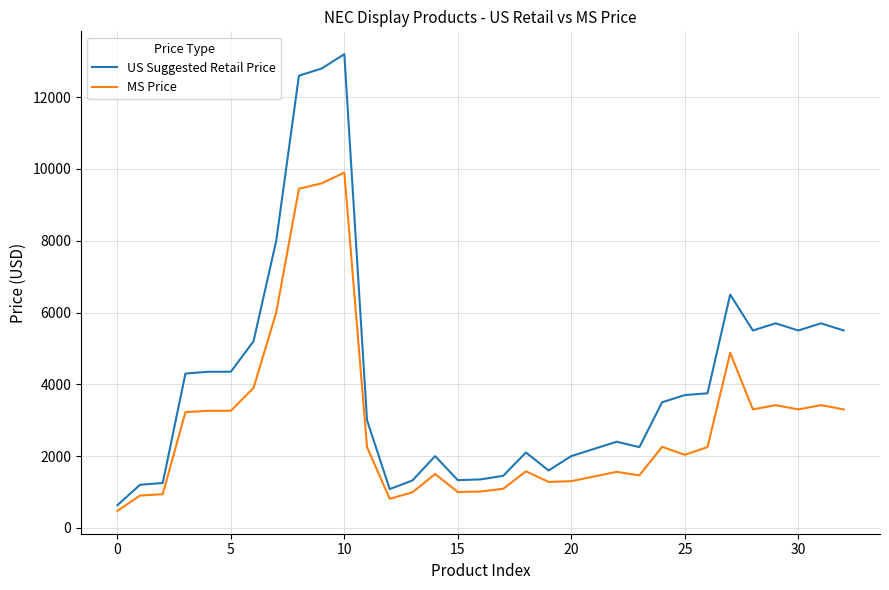

Which series has the largest range (max minus min)?

US Suggested Retail Price